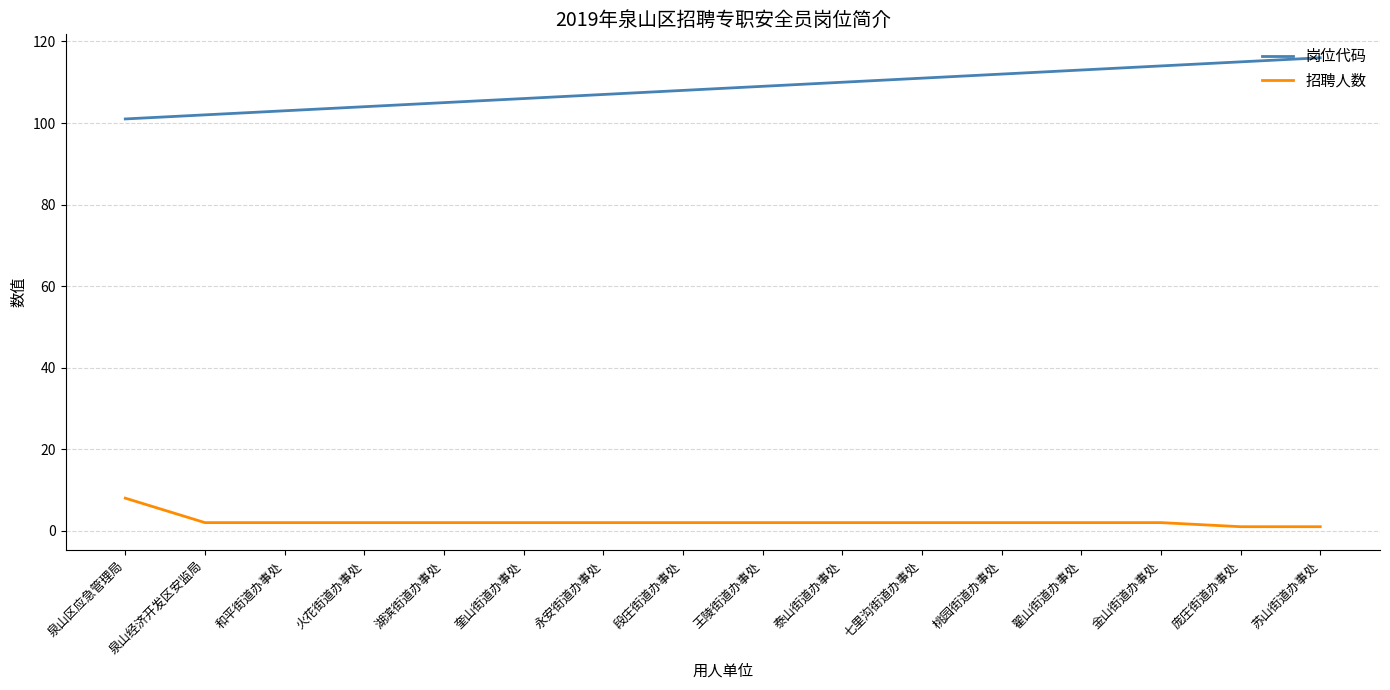

The 岗位代码 series shows 50 at 翟山街道办事处. True or false?

False